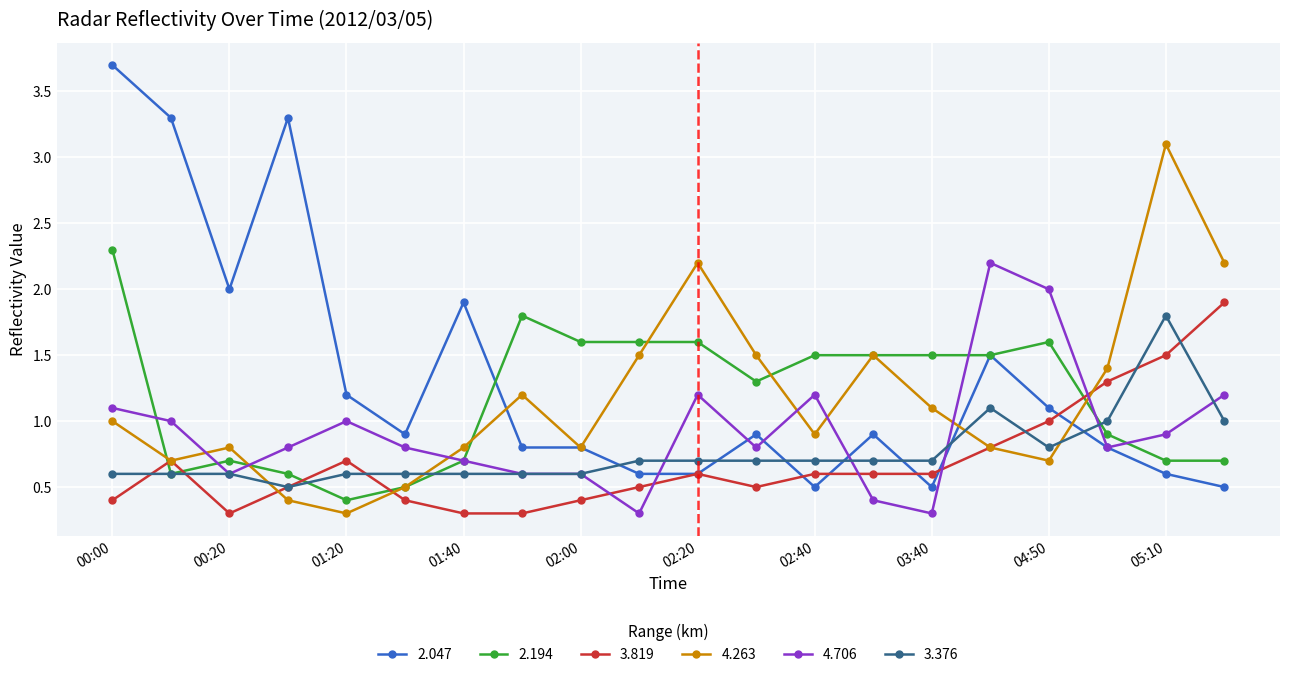

What is the greatest value displayed?

3.7